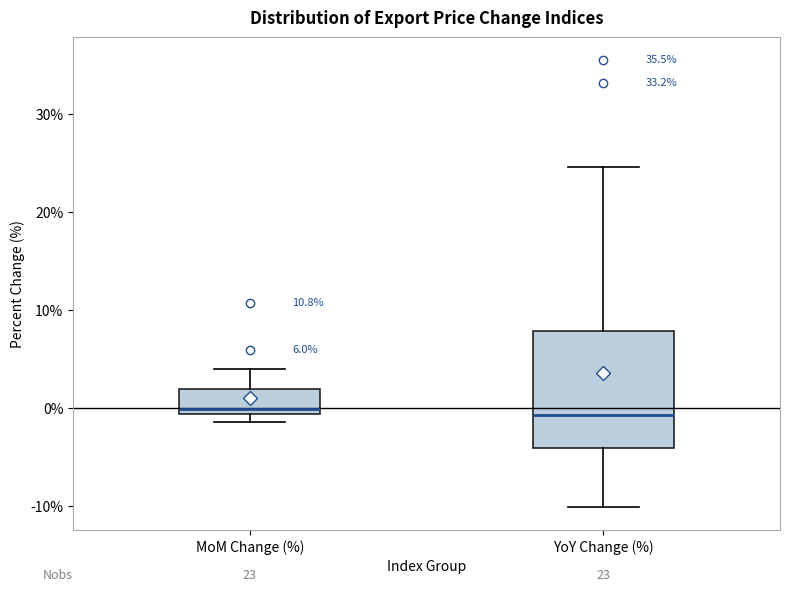

Which box is the tallest, from its lower edge to its upper edge?

YoY Change (%)